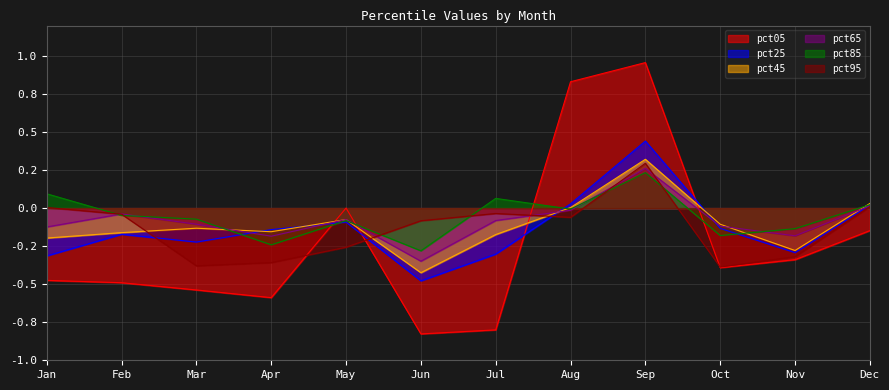

How many negative values does the pct05 series have?

9